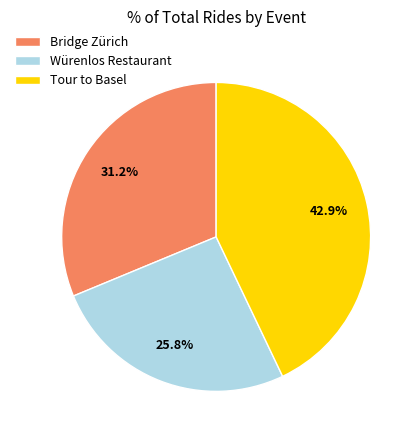

To the nearest percent, what is the difference between the largest and smallest slice percentages?

17%